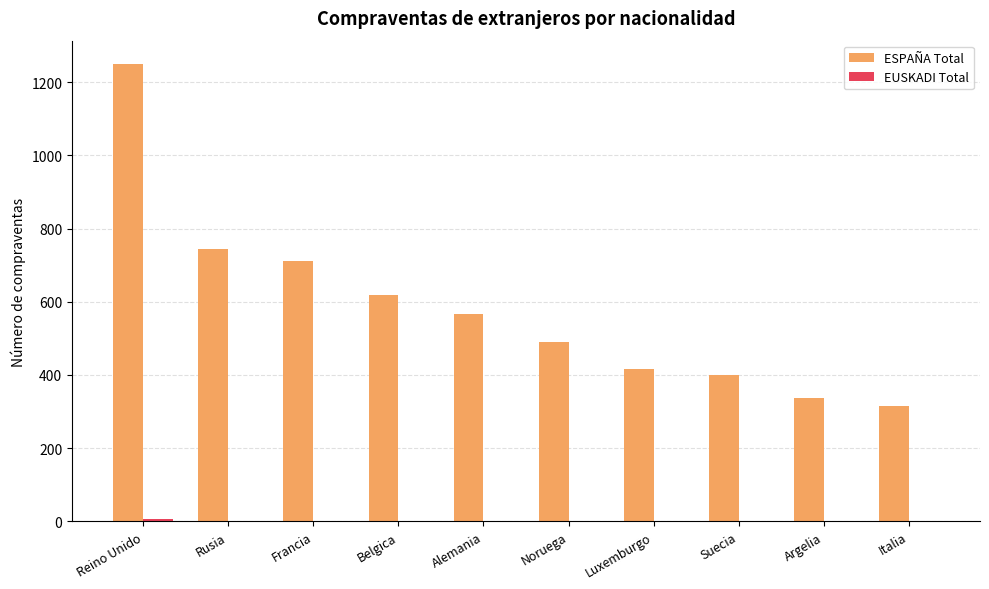

Which series has the largest total across all categories?

ESPAÑA Total